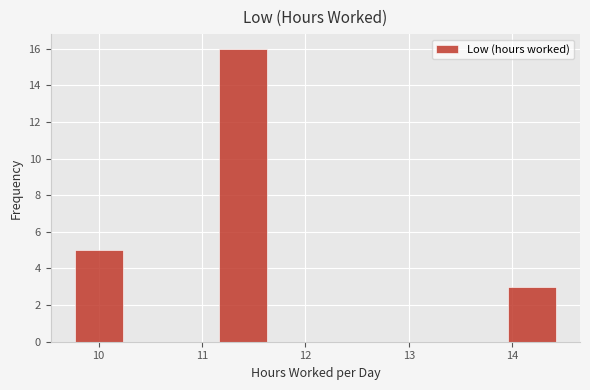

Over which range of the x-axis is the bar tallest?

11.2 to 11.6